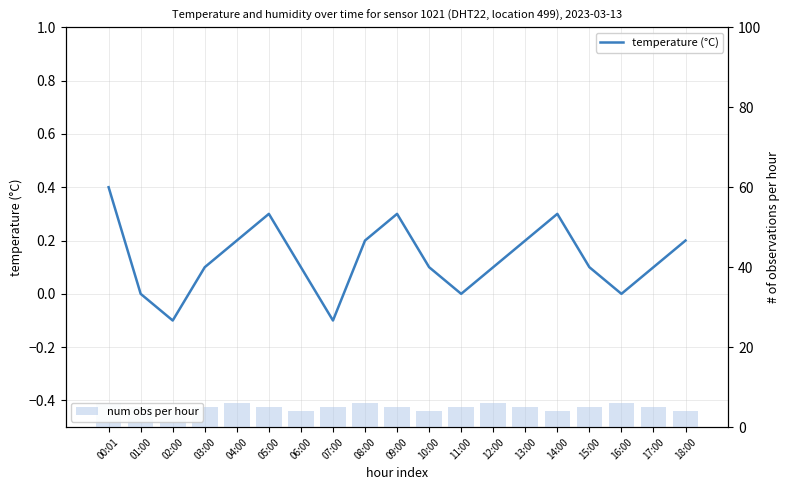

List the series in order of their peak value, highest first.

num obs per hour, temperature (°C)